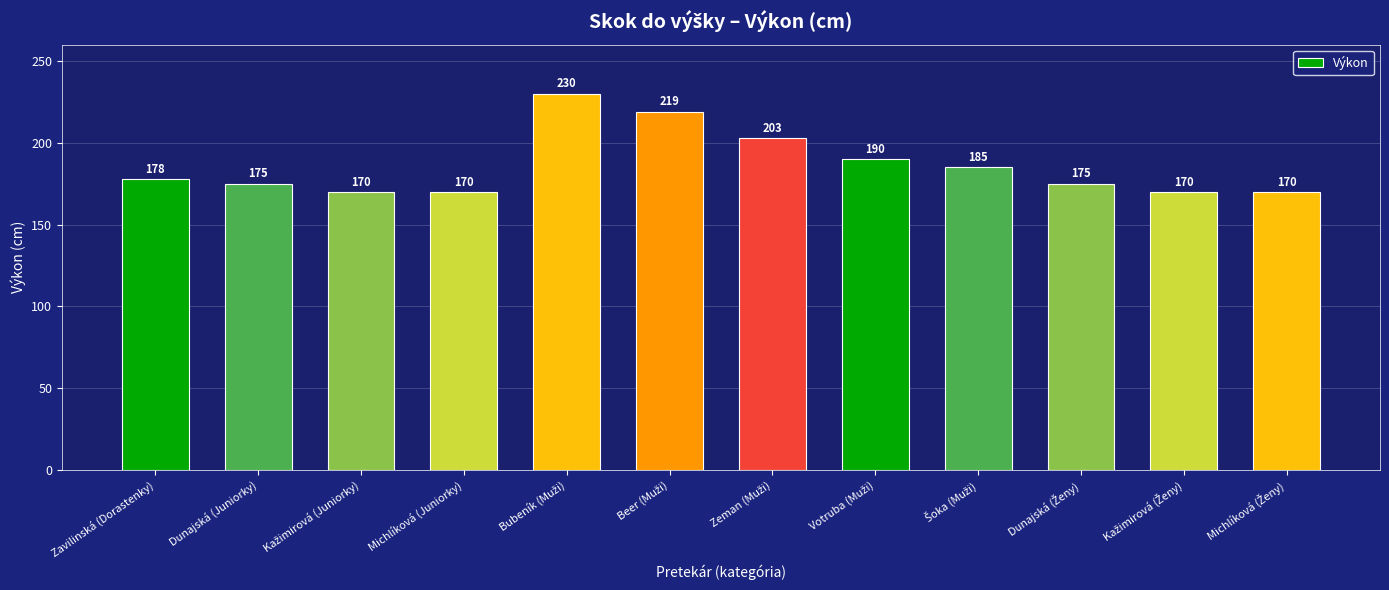

What is the minimum value shown in the chart?

170